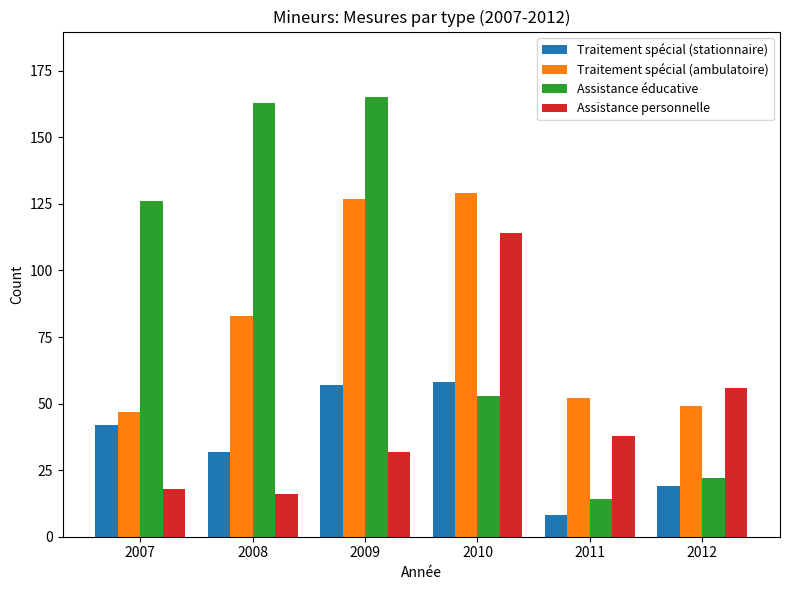

What is the difference between the maximum and second lowest values in the Traitement spécial (ambulatoire) series?

80